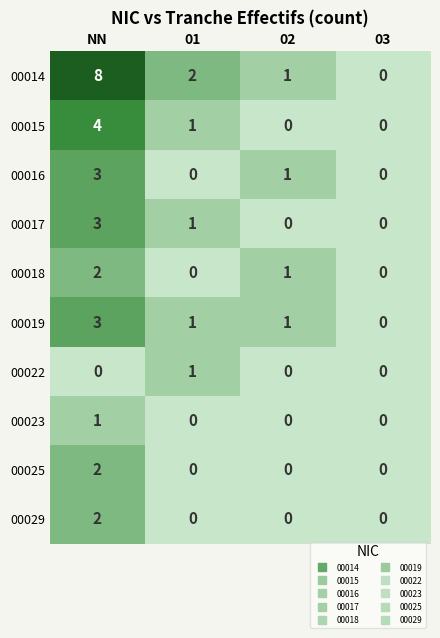

What is the difference between the highest and lowest values at NN?

8